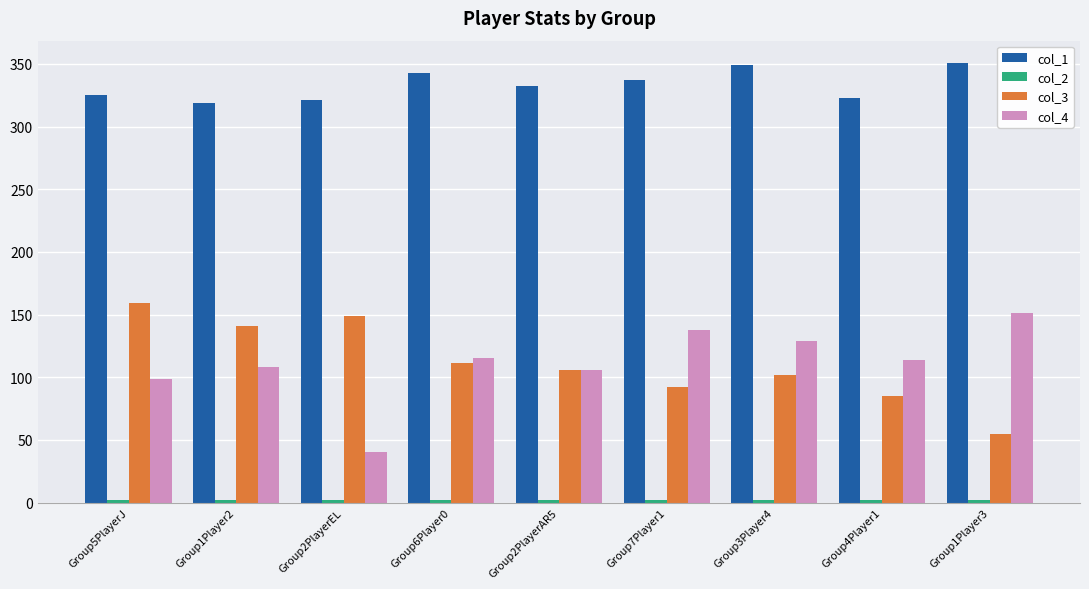

What is the maximum value shown in the chart?

351.0